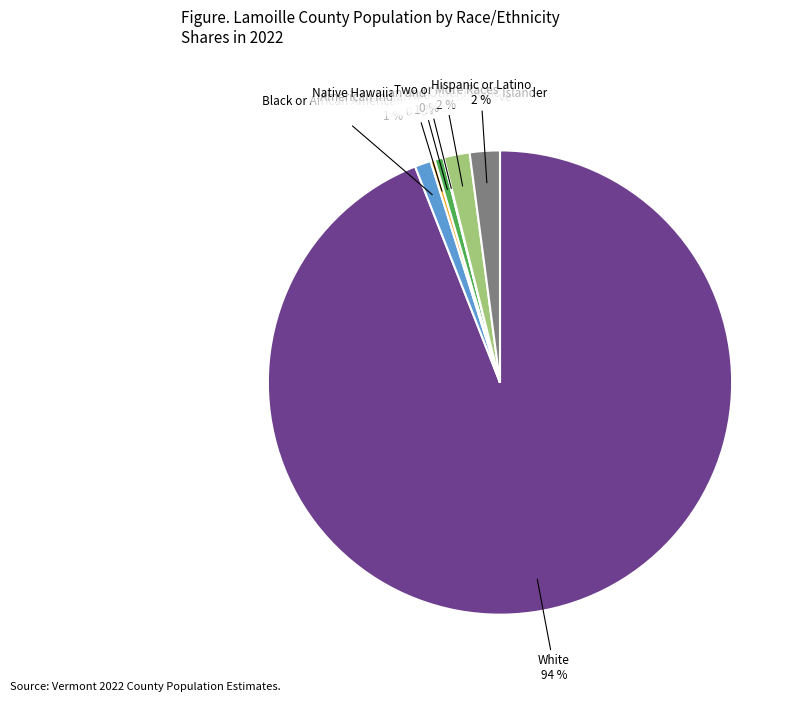

To the nearest percent, what is the difference between the largest and smallest slice percentages?

94%